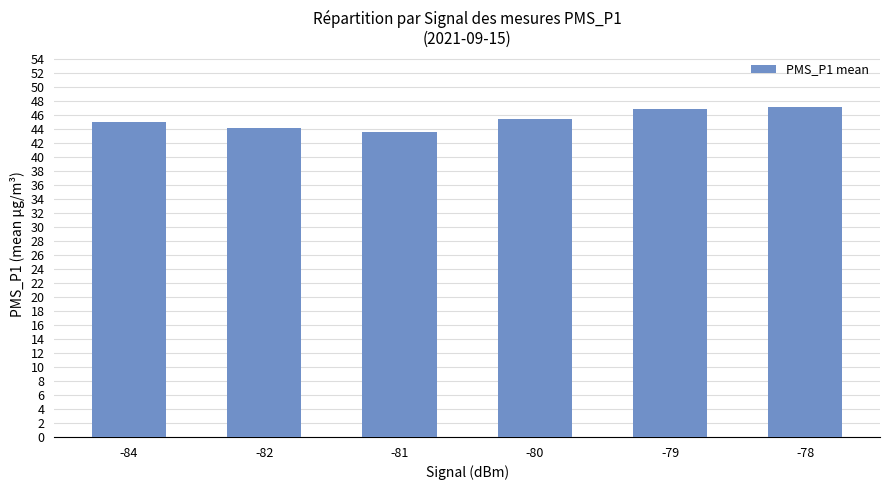

What is the sum of the values at -80 and -82?

89.7